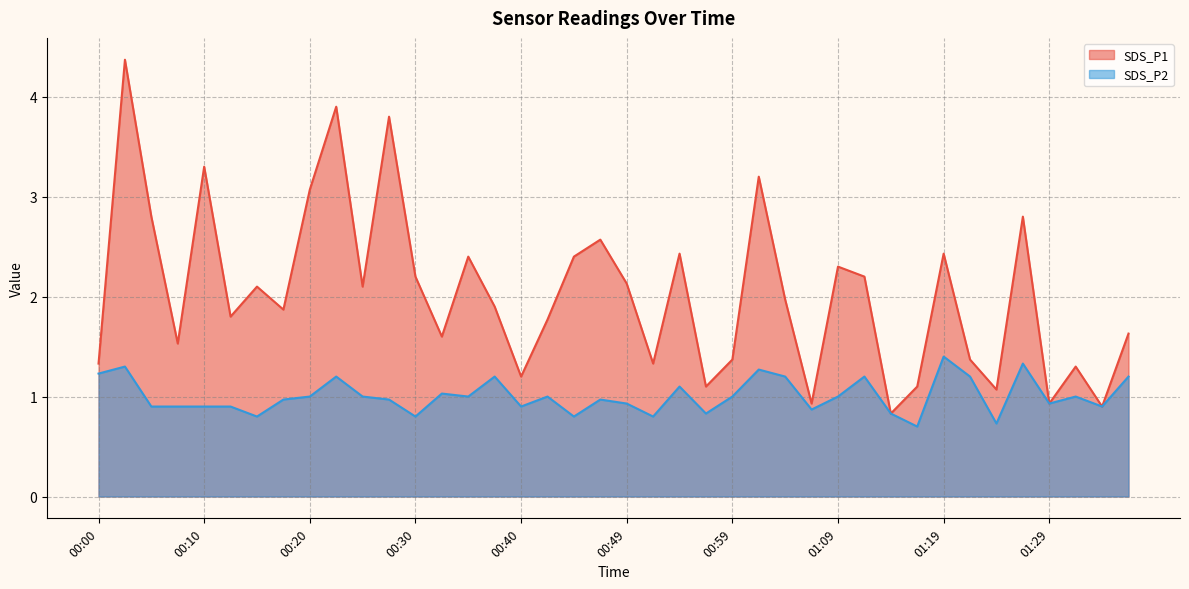

What is the difference between the second highest and second lowest values in the SDS_P2 series?

0.6